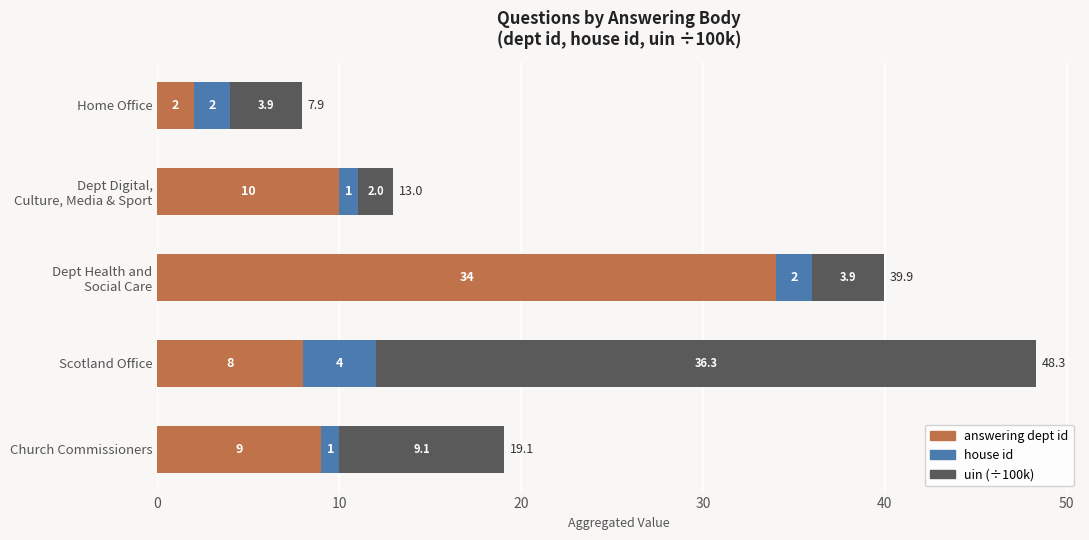

The value of answering dept id at Scotland Office is 8.0. True or false?

True